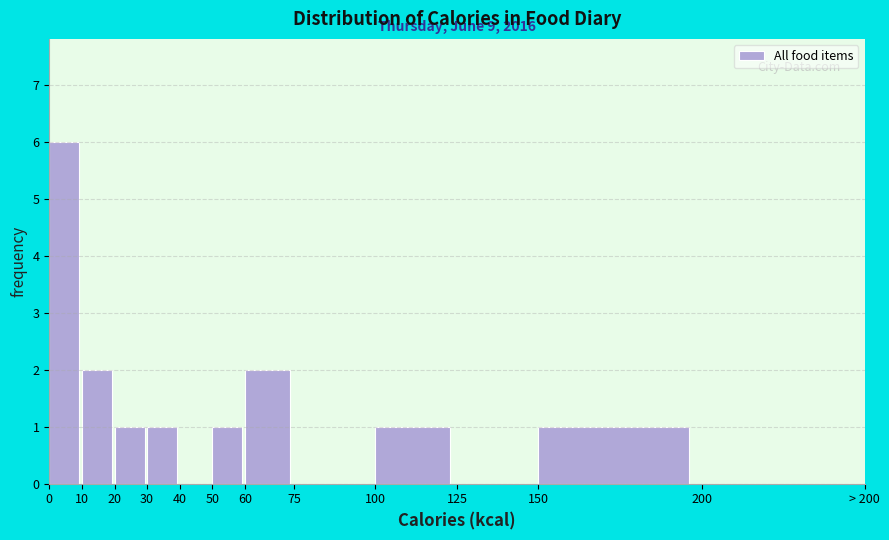

Reading left to right, extract all data points from this chart.

0=6	10=2	20=1	30=1	40=0	50=1	60=2	75=0	100=1	125=0	150=1	200=0